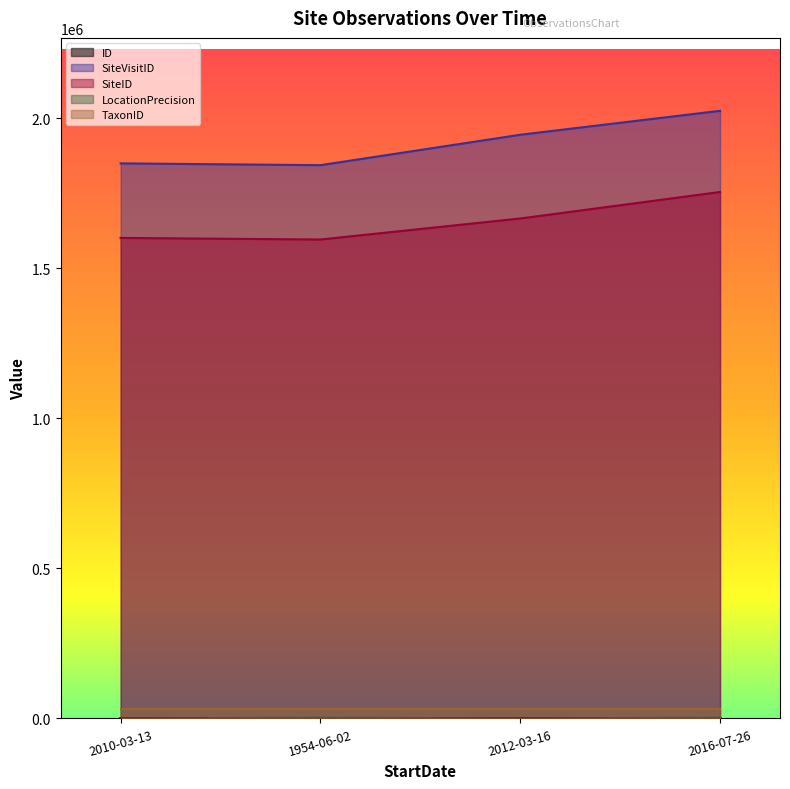

What is the value of the LocationPrecision point at the 2nd from the left?

2000